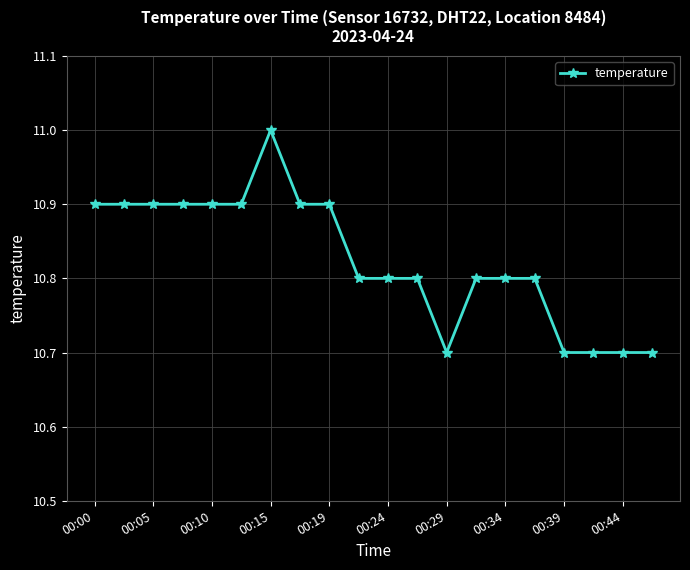

What is the maximum value shown in the chart?

11.0